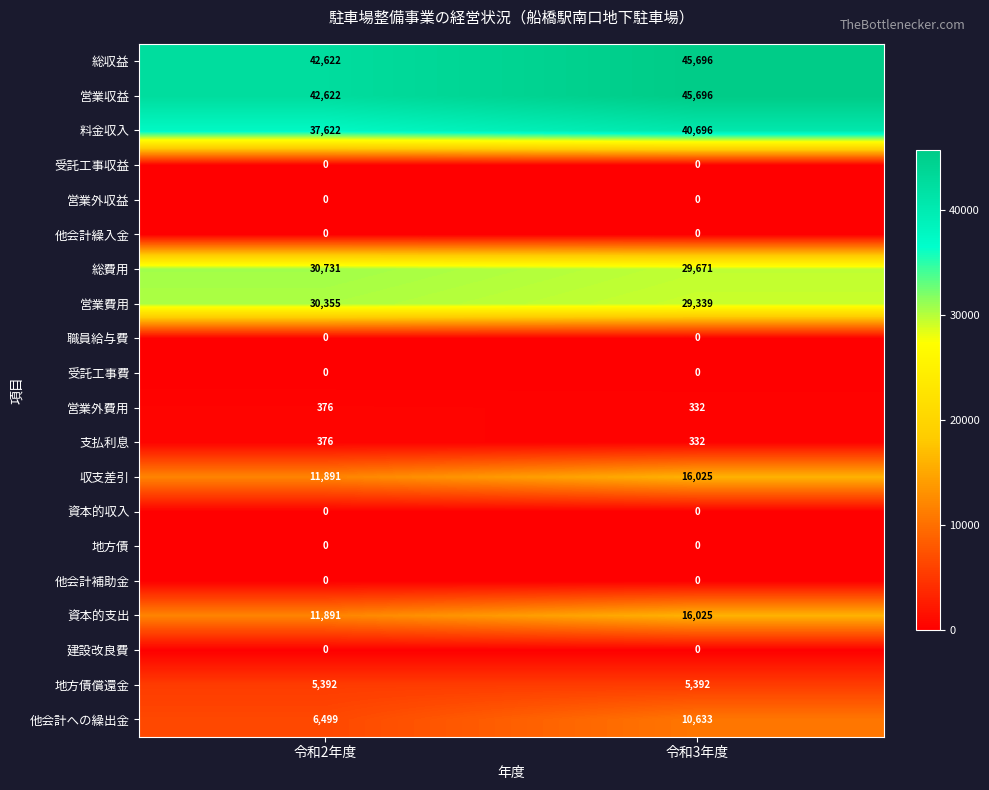

Is it true that 他会計への繰出金 equals 16265 at 令和3年度?

False